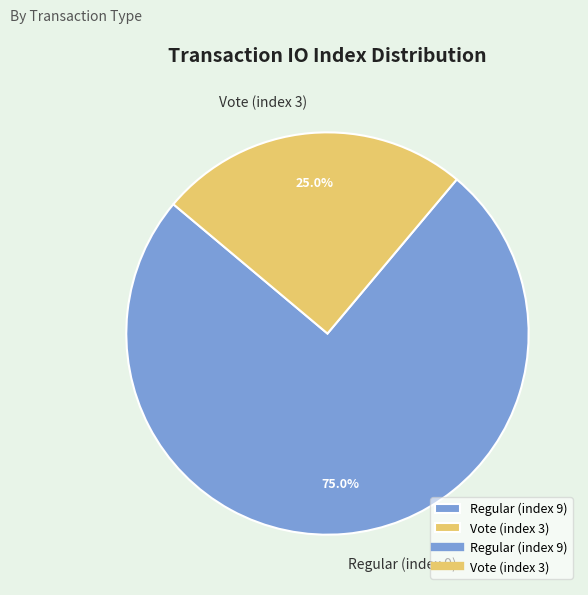

Is there any slice that represents more than half of the pie?

Yes